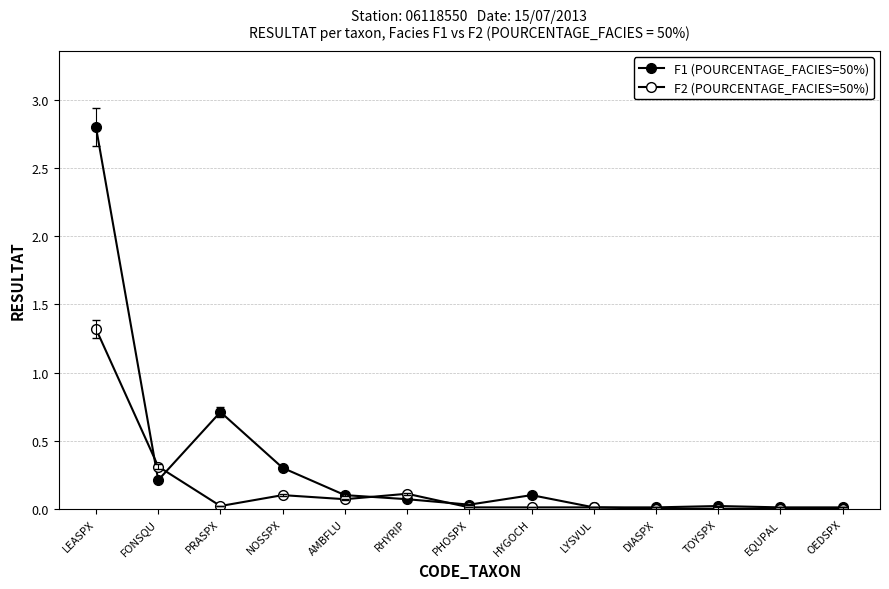

The value of F2 (POURCENTAGE_FACIES=50%) at LEASPX is 1.3. True or false?

True